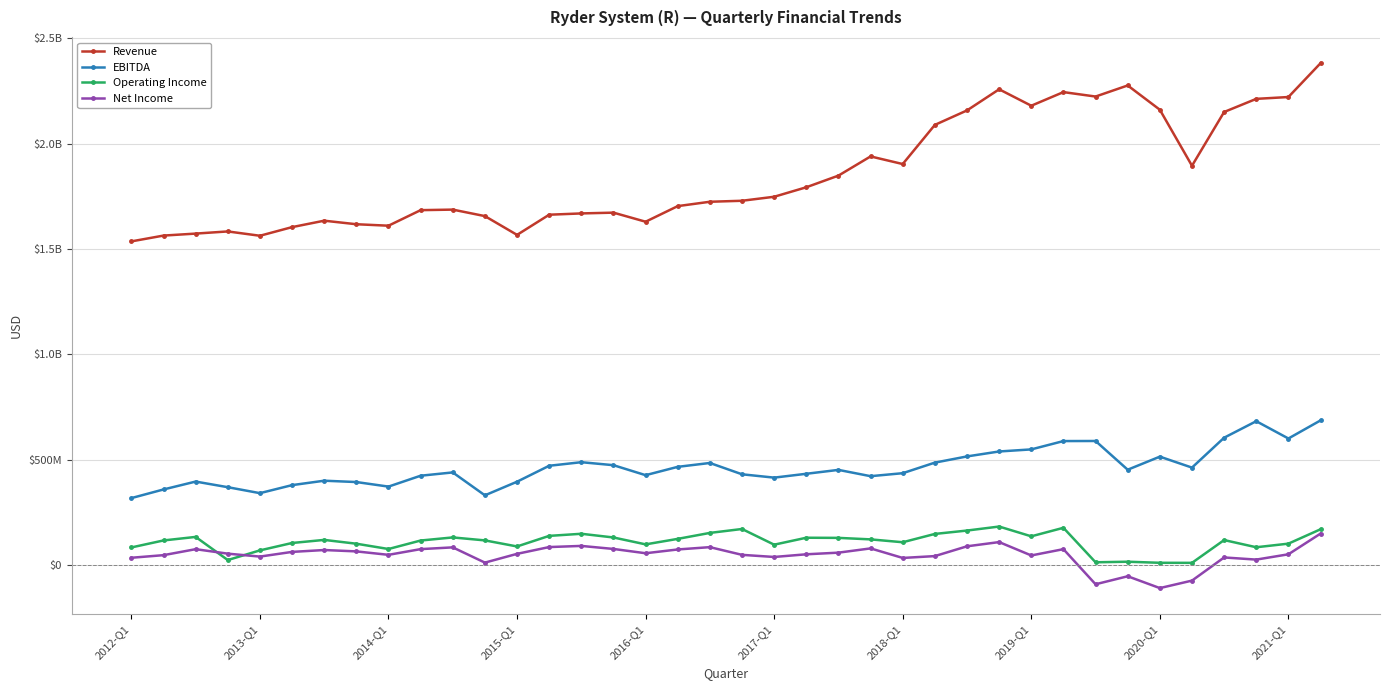

What are all the series names shown in the legend?

Revenue, EBITDA, Operating Income, Net Income